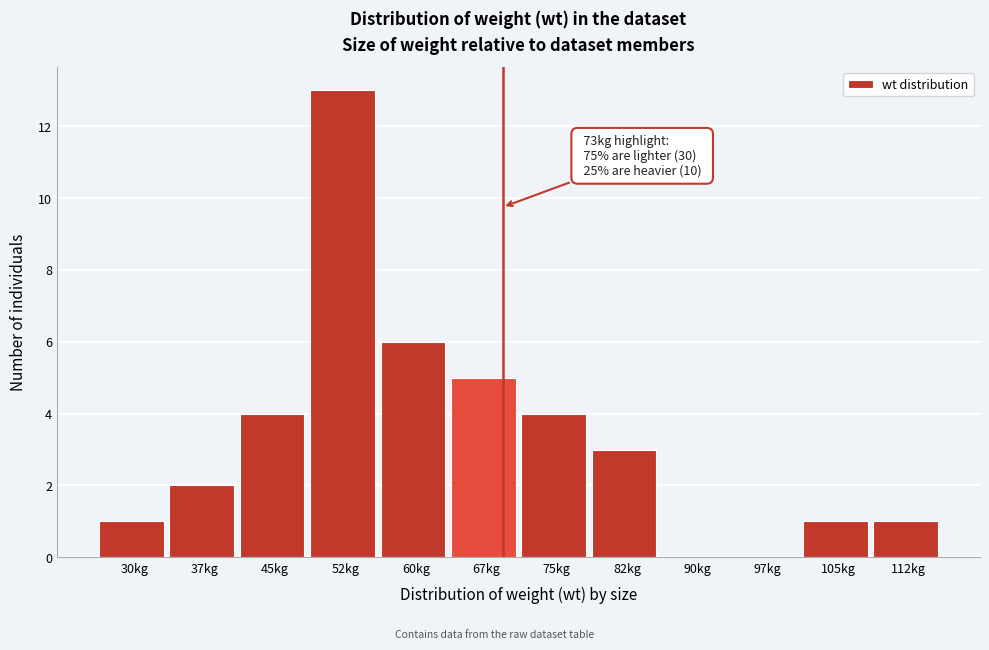

Reading right to left, list all the values displayed in this chart.

112kg=1	105kg=1	97kg=0	90kg=0	82kg=3	75kg=4	67kg=5	60kg=6	52kg=13	45kg=4	37kg=2	30kg=1